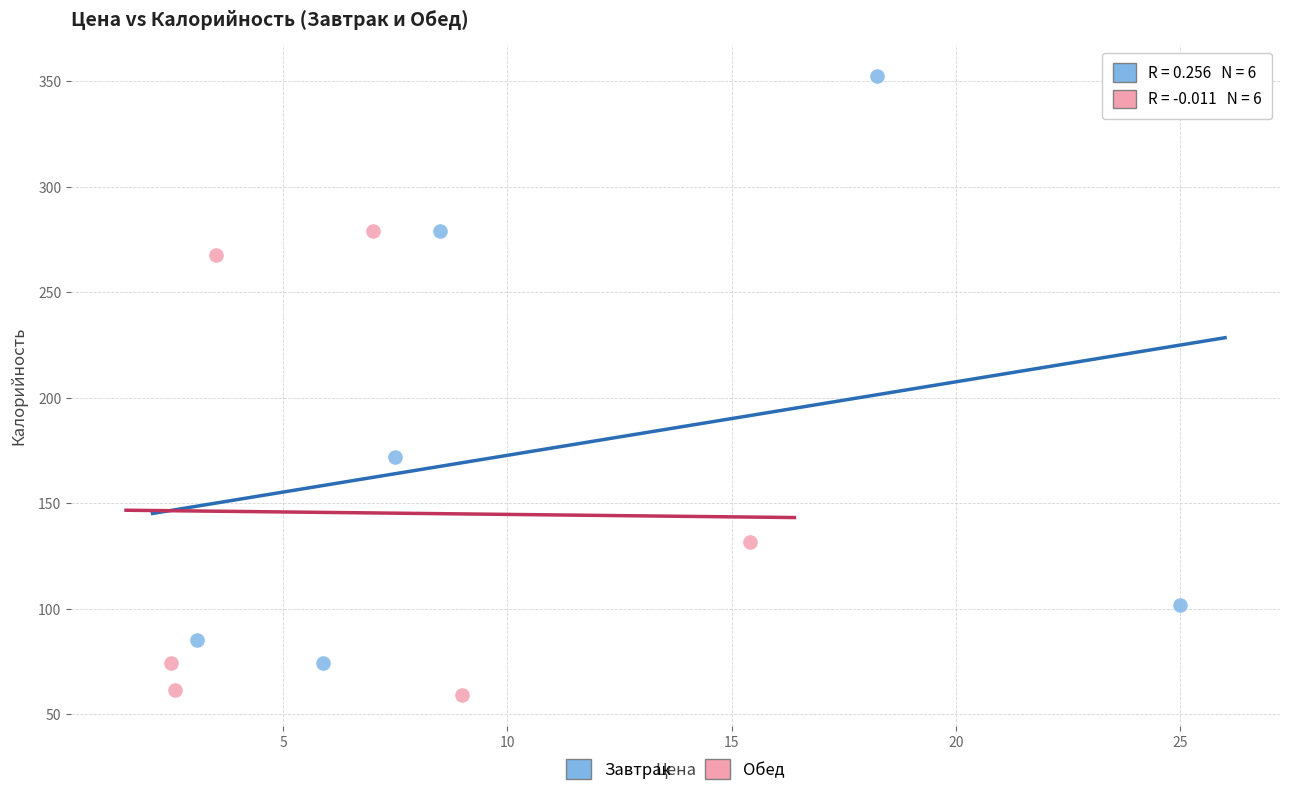

Which series contains the lowest Y value?

Обед